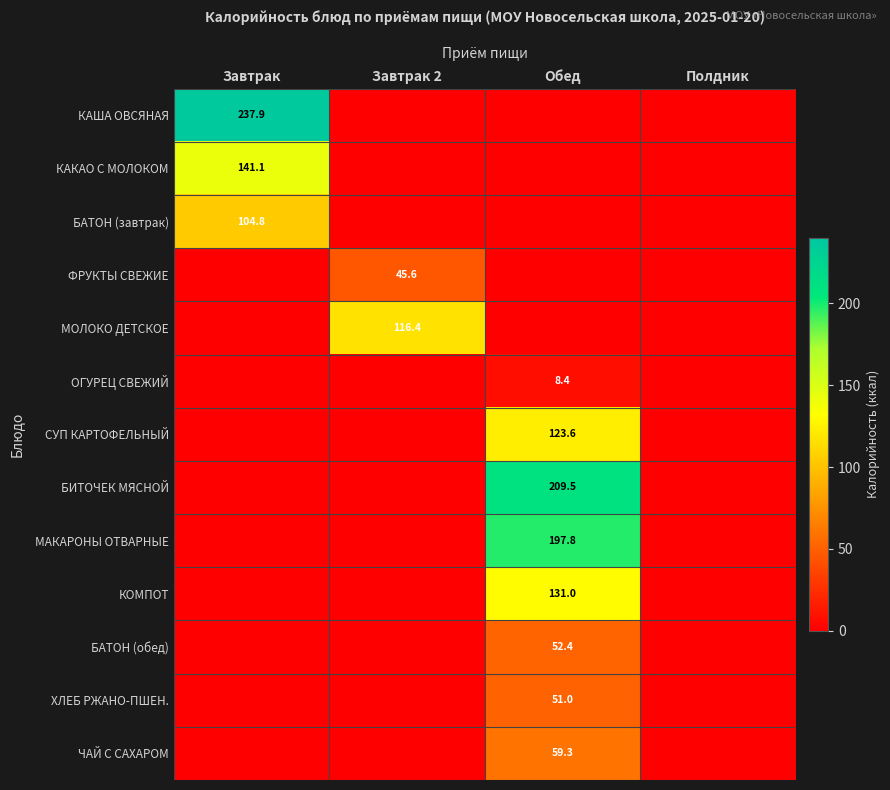

What is the greatest value displayed?

237.9